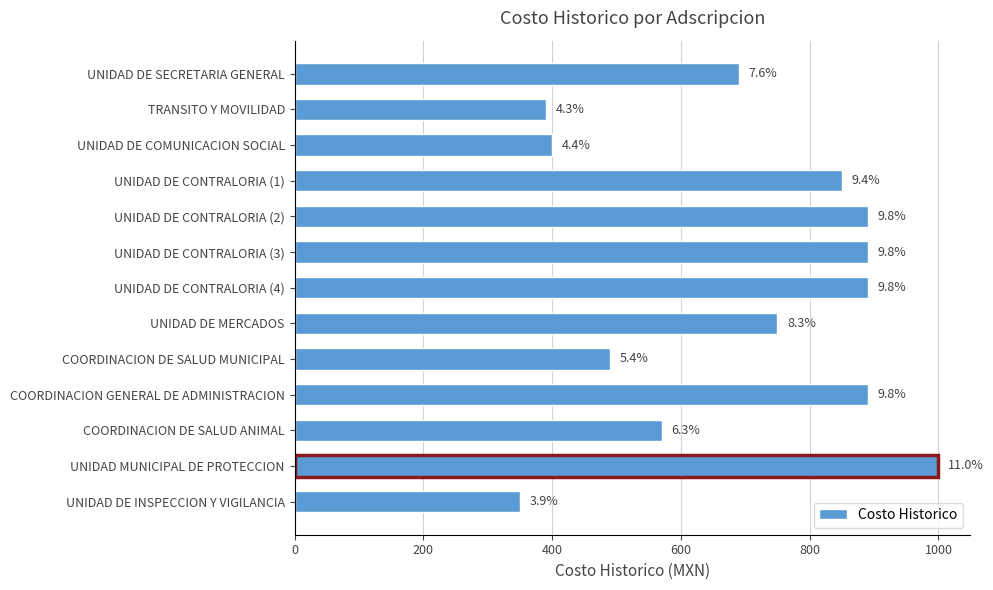

What is the minimum value shown in the chart?

350.0